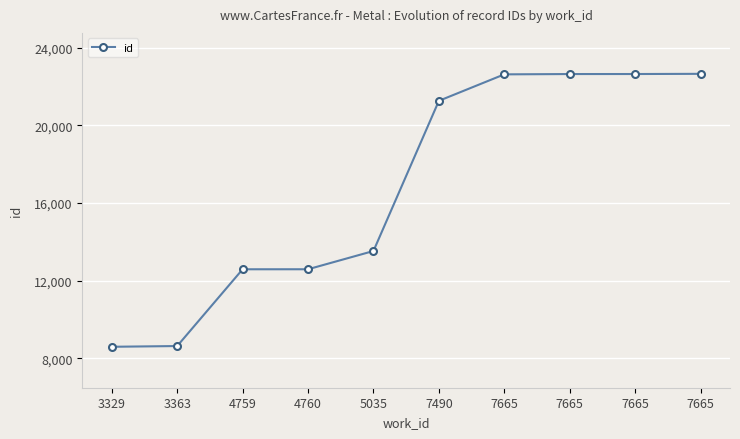

How many lines are shown in the chart?

1